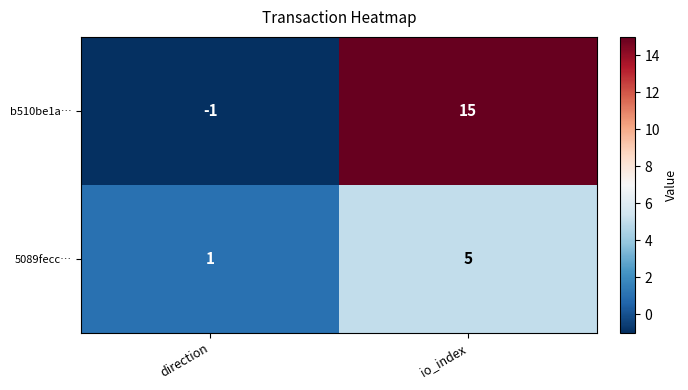

At which category is the sum across all series the highest?

io_index